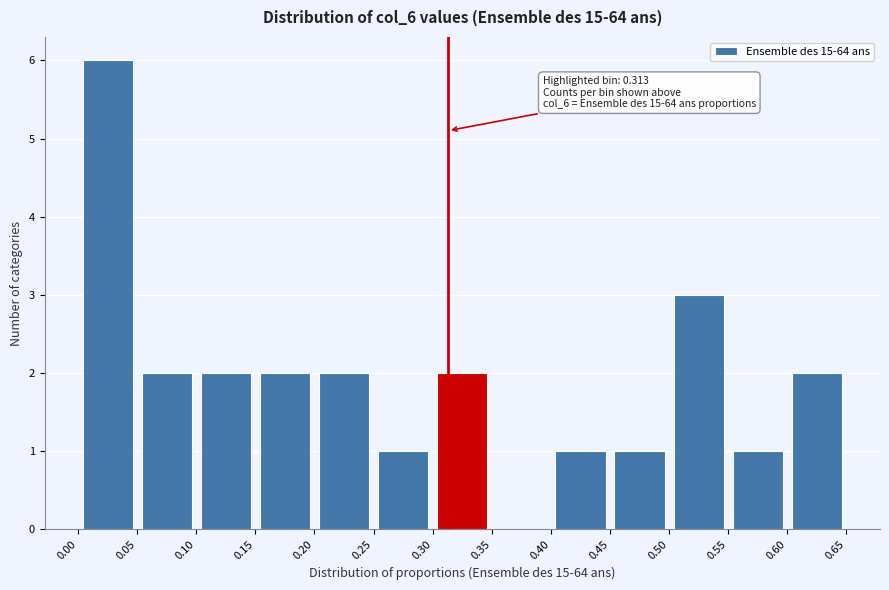

Over which range of the x-axis is the bar tallest?

0.00 to 0.05